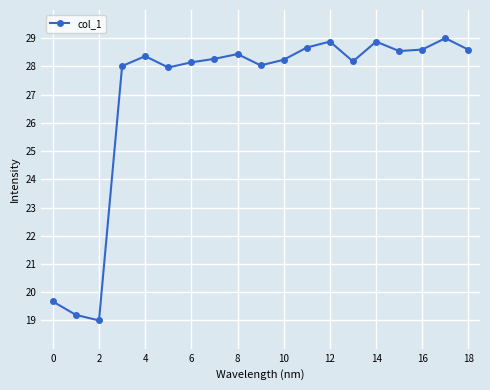

What is the value of the 16th point from the left?

28.5